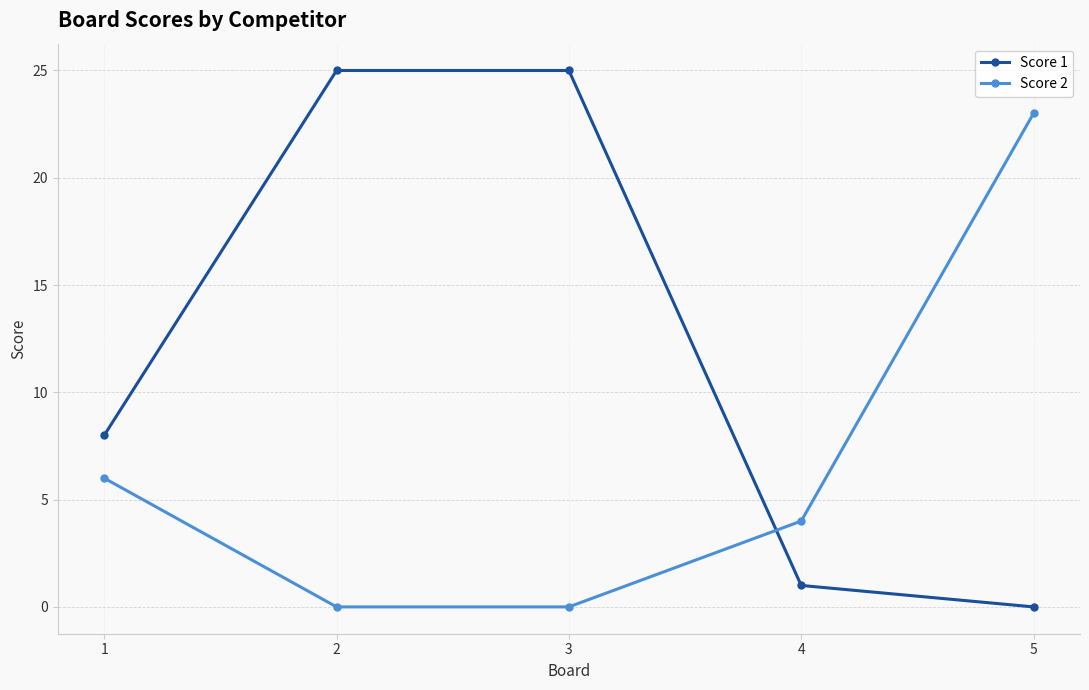

Does the chart have visible grid lines?

Yes